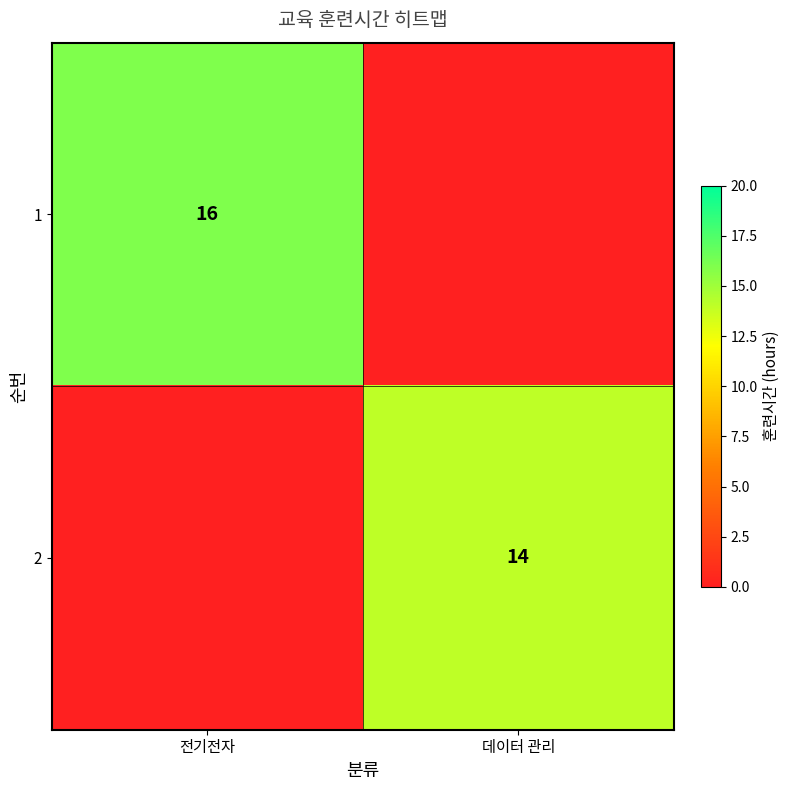

The 2 series shows 14 at 데이터 관리. True or false?

True